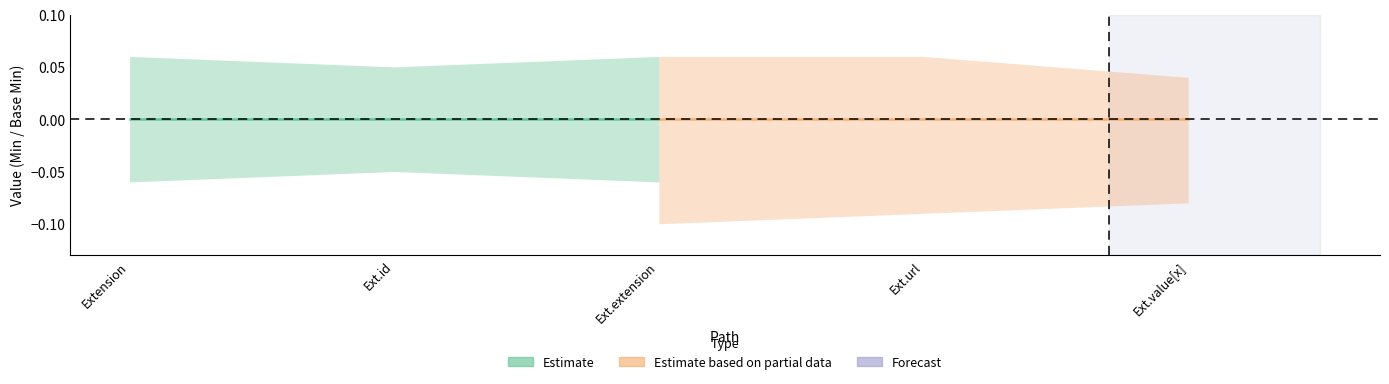

True or false: Min and Base Min cross at least once.

False